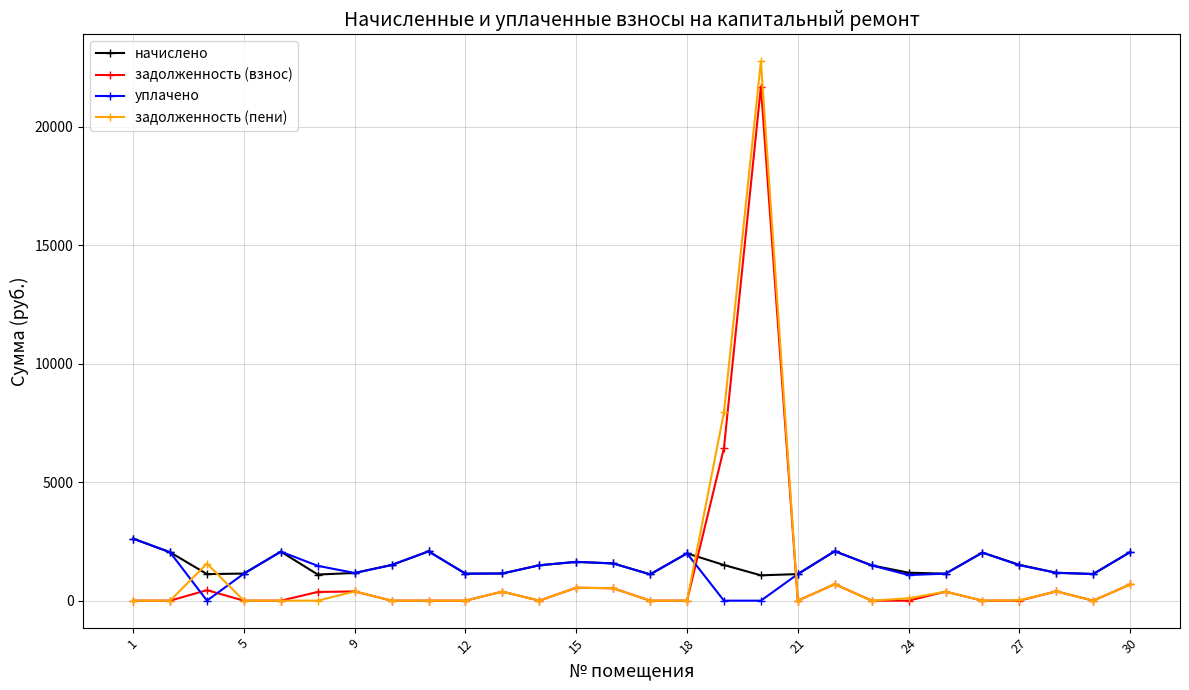

Is this an area chart (filled region under the line)?

No